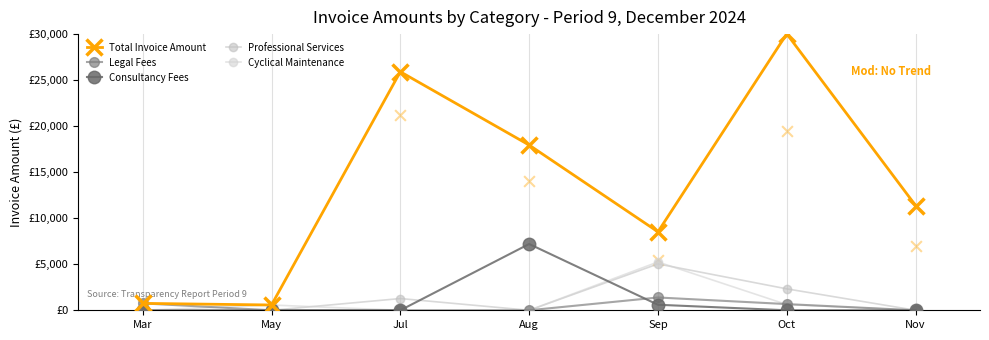

Which series has the widest spread of Y values?

Total Invoice Amount